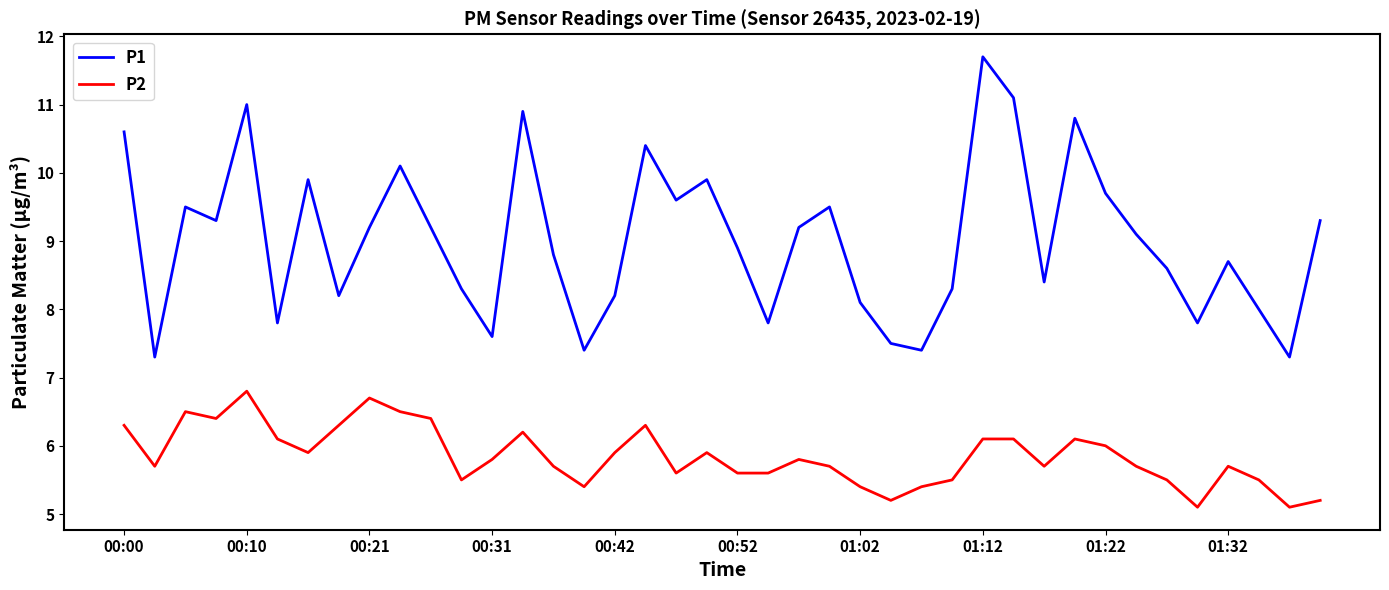

Which series has the largest total across all categories?

P1